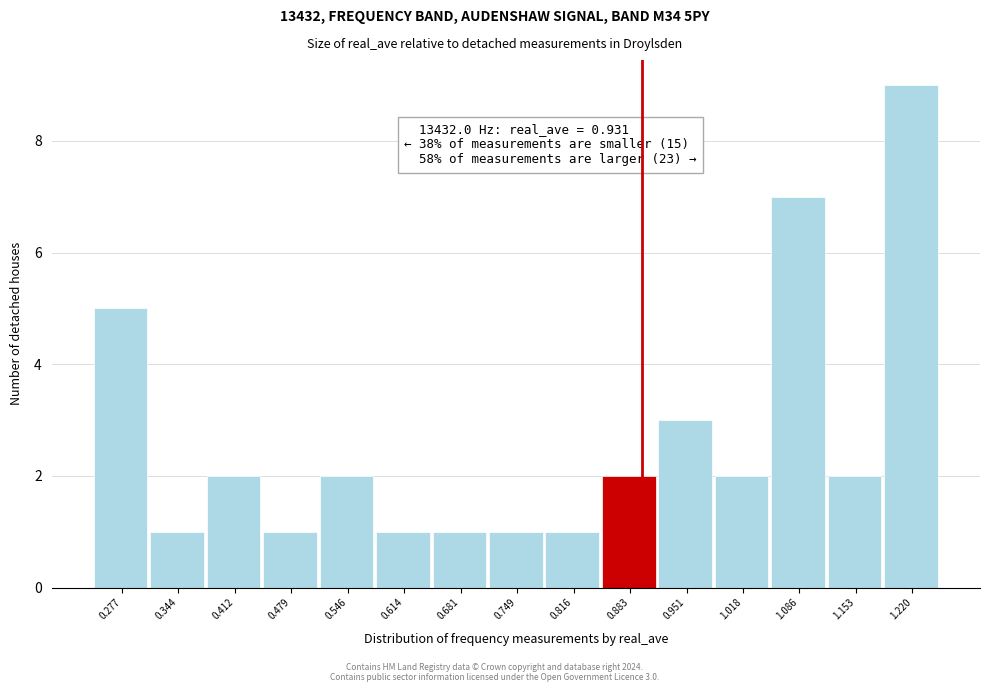

Reading right to left, extract all data points from this chart.

1.220=9	1.153=2	1.086=7	1.018=2	0.951=3	0.883=2	0.816=1	0.749=1	0.681=1	0.614=1	0.546=2	0.479=1	0.412=2	0.344=1	0.277=5